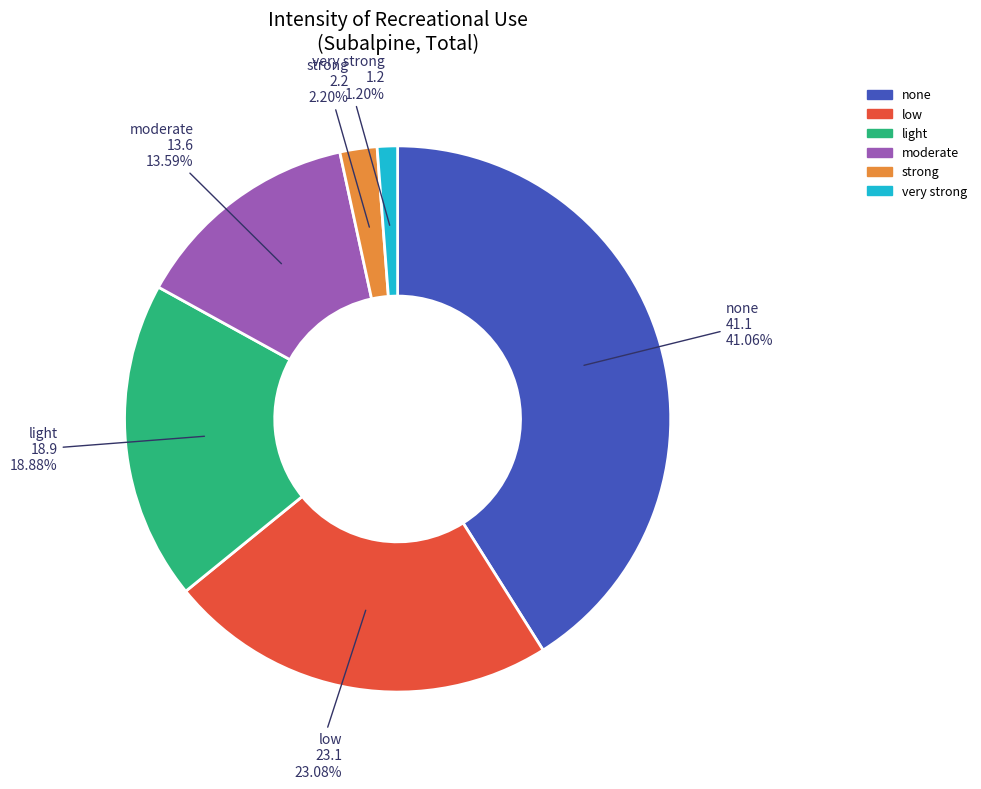

Which has a higher value, low or moderate?

low